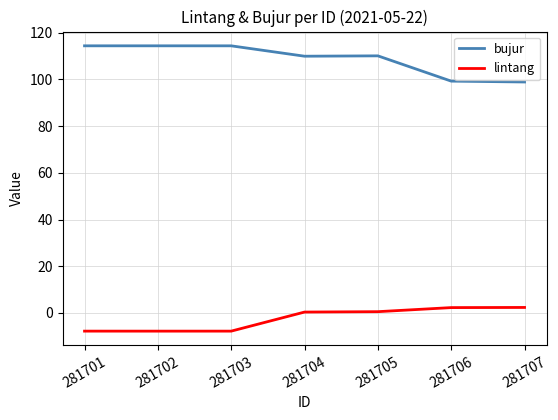

What are all the series names shown in the legend?

bujur, lintang